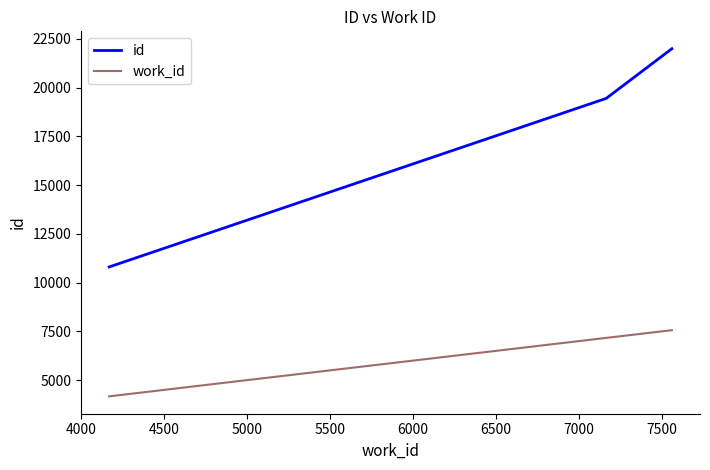

Rank the series by their maximum value, from lowest to highest.

work_id, id